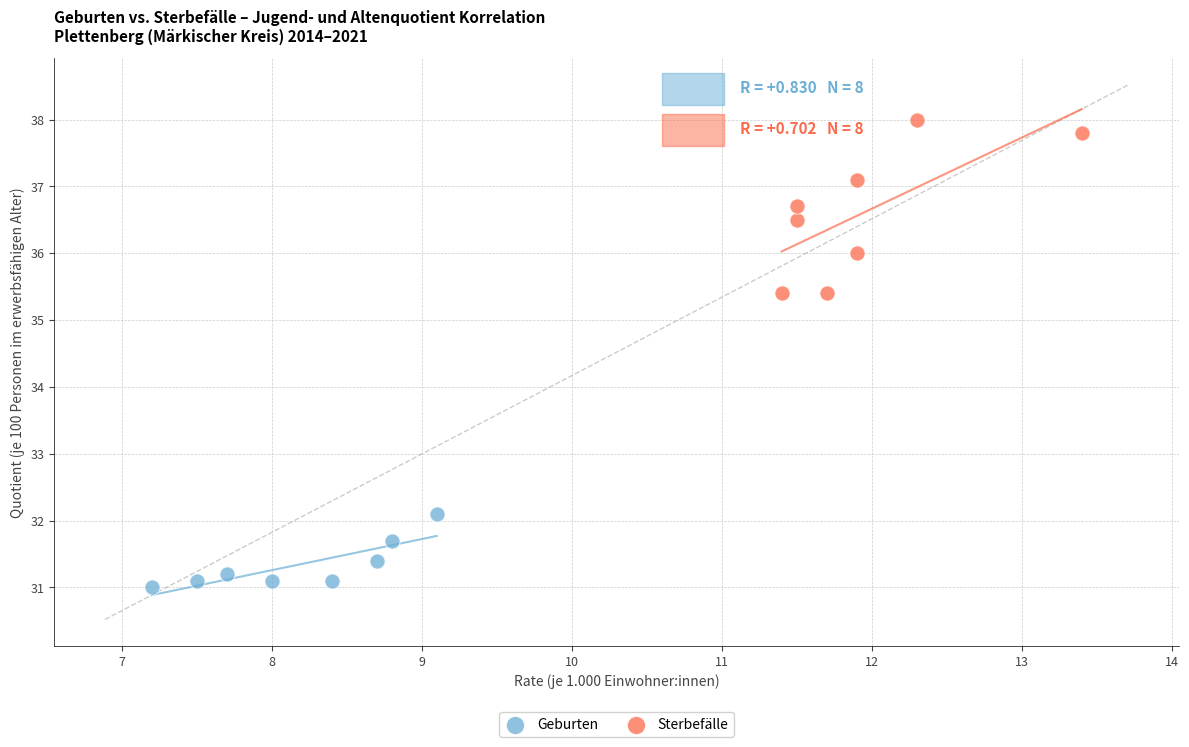

Which series contains the highest Y value?

Sterbefälle